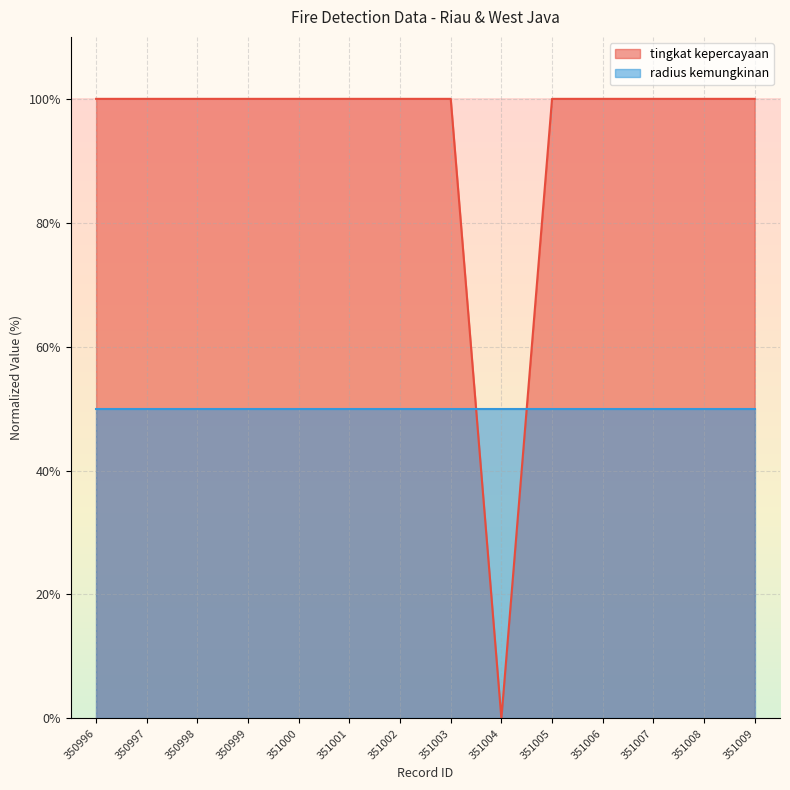

Approximately how many times larger is the value at 351006 compared to 351008?

1.0